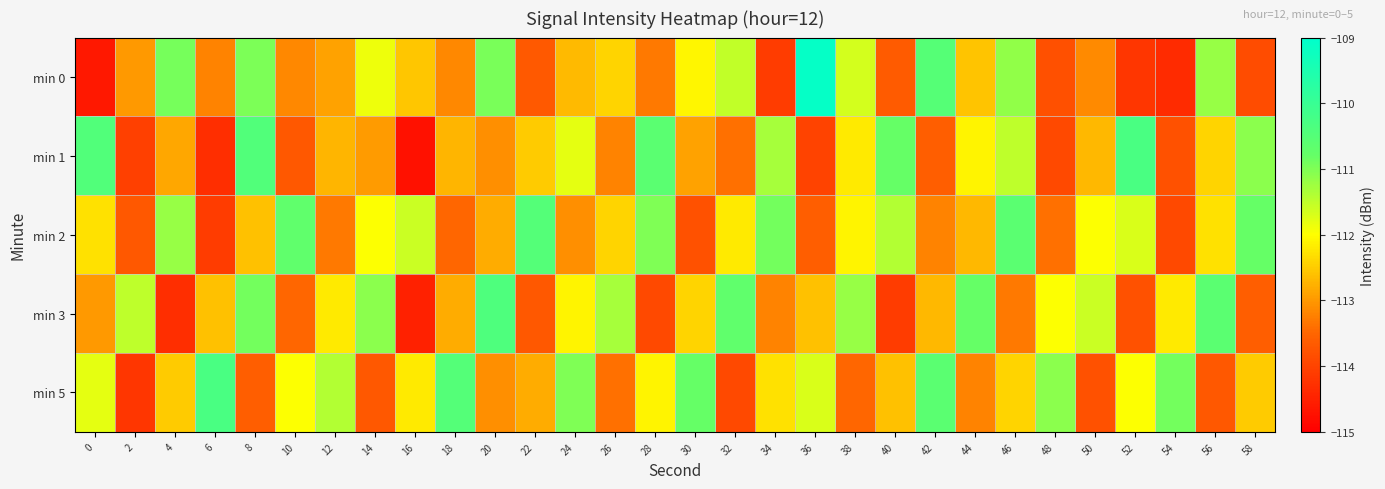

Rank the series by their maximum value, from highest to lowest.

min 0, min 1, min 5, min 3, min 2